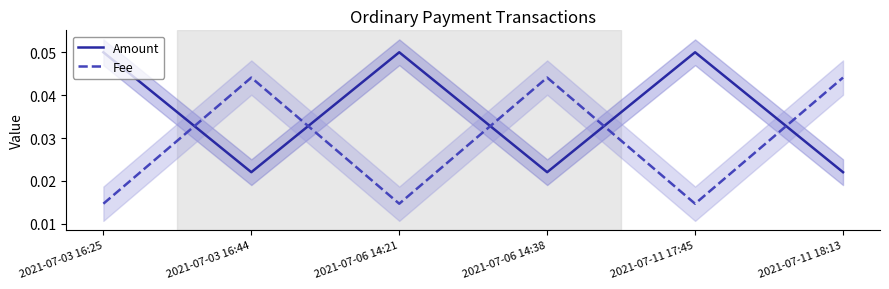

How many Fee values are between 0 and 1?

6